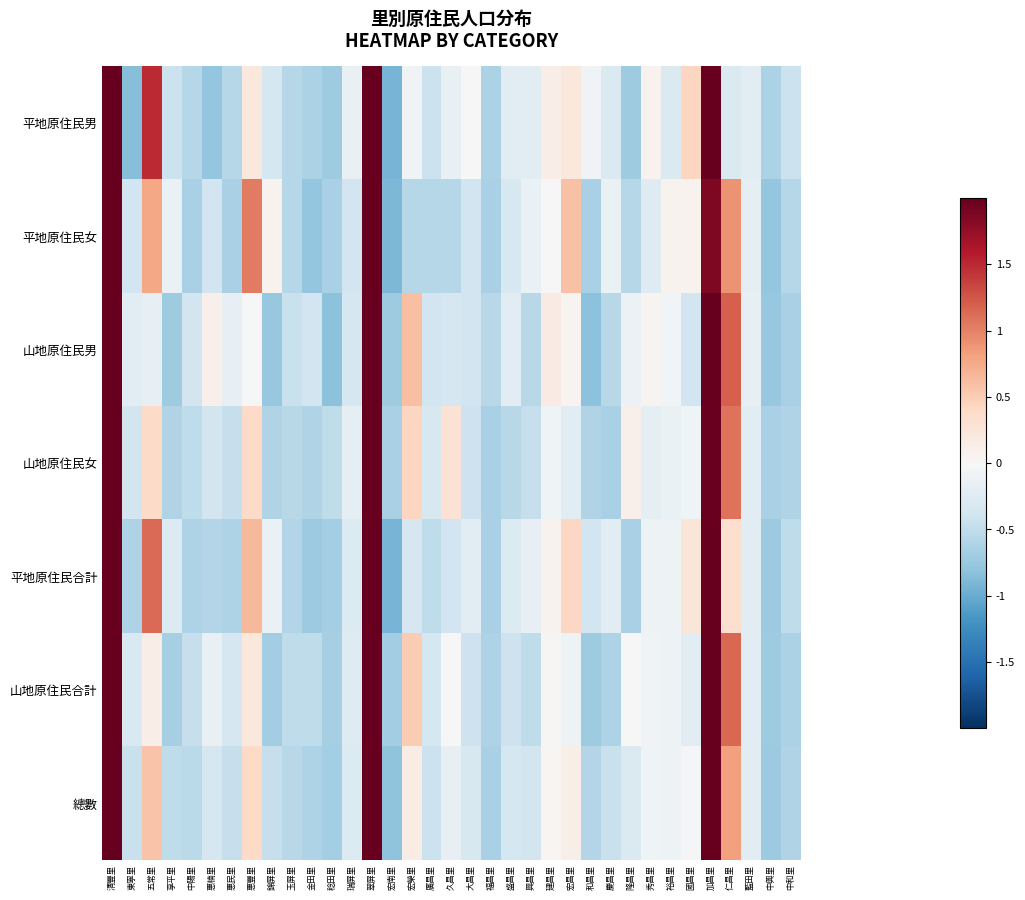

Reading right to left, what are all the values shown in this chart?

平地原住民男: 中和里=-0.4	中興里=-0.6	藍田里=-0.2	仁昌里=-0.3	加昌里=2.4	國昌里=0.4	裕昌里=-0.3	秀昌里=0.1	隆昌里=-0.7	慶昌里=-0.3	和昌里=-0.1	宏昌里=0.2	建昌里=0.1	興昌里=-0.2	盛昌里=-0.2	福昌里=-0.6	大昌里=-0.0	久昌里=-0.1	廣昌里=-0.4	宏榮里=-0.1	宏南里=-0.9	翠屏里=3.8	瑞屏里=-0.1	稔田里=-0.7	金田里=-0.6	玉屏里=-0.6	錦屏里=-0.4	惠豐里=0.2	惠民里=-0.6	惠楠里=-0.8	中陽里=-0.6	享平里=-0.4	五常里=1.5	東寧里=-0.9	清豐里=2.5
平地原住民女: 中和里=-0.6	中興里=-0.8	藍田里=-0.2	仁昌里=0.9	加昌里=1.9	國昌里=0.1	裕昌里=0.1	秀昌里=-0.3	隆昌里=-0.6	慶昌里=-0.1	和昌里=-0.6	宏昌里=0.6	建昌里=0.0	興昌里=-0.1	盛昌里=-0.3	福昌里=-0.6	大昌里=-0.4	久昌里=-0.6	廣昌里=-0.6	宏榮里=-0.6	宏南里=-0.9	翠屏里=3.9	瑞屏里=-0.4	稔田里=-0.6	金田里=-0.8	玉屏里=-0.6	錦屏里=0.1	惠豐里=1.0	惠民里=-0.6	惠楠里=-0.4	中陽里=-0.6	享平里=-0.1	五常里=0.8	東寧里=-0.4	清豐里=2.5
山地原住民男: 中和里=-0.7	中興里=-0.8	藍田里=-0.2	仁昌里=1.2	加昌里=2.9	國昌里=-0.4	裕昌里=-0.1	秀昌里=0.1	隆昌里=-0.1	慶昌里=-0.5	和昌里=-0.8	宏昌里=0.1	建昌里=0.2	興昌里=-0.5	盛昌里=-0.2	福昌里=-0.5	大昌里=-0.4	久昌里=-0.3	廣昌里=-0.4	宏榮里=0.6	宏南里=-0.7	翠屏里=3.6	瑞屏里=-0.3	稔田里=-0.8	金田里=-0.4	玉屏里=-0.4	錦屏里=-0.8	惠豐里=-0.0	惠民里=-0.2	惠楠里=0.1	中陽里=-0.4	享平里=-0.7	五常里=-0.2	東寧里=-0.2	清豐里=2.3
山地原住民女: 中和里=-0.6	中興里=-0.7	藍田里=-0.2	仁昌里=1.1	加昌里=2.0	國昌里=-0.1	裕昌里=-0.1	秀昌里=-0.2	隆昌里=0.1	慶昌里=-0.7	和昌里=-0.6	宏昌里=-0.2	建昌里=-0.1	興昌里=-0.5	盛昌里=-0.6	福昌里=-0.7	大昌里=-0.4	久昌里=0.3	廣昌里=-0.3	宏榮里=0.4	宏南里=-0.7	翠屏里=3.9	瑞屏里=-0.2	稔田里=-0.5	金田里=-0.6	玉屏里=-0.6	錦屏里=-0.6	惠豐里=0.4	惠民里=-0.5	惠楠里=-0.4	中陽里=-0.5	享平里=-0.6	五常里=0.4	東寧里=-0.4	清豐里=2.9
平地原住民合計: 中和里=-0.5	中興里=-0.7	藍田里=-0.2	仁昌里=0.3	加昌里=2.2	國昌里=0.2	裕昌里=-0.1	秀昌里=-0.1	隆昌里=-0.7	慶昌里=-0.2	和昌里=-0.4	宏昌里=0.4	建昌里=0.1	興昌里=-0.2	盛昌里=-0.3	福昌里=-0.7	大昌里=-0.2	久昌里=-0.4	廣昌里=-0.5	宏榮里=-0.3	宏南里=-0.9	翠屏里=3.9	瑞屏里=-0.3	稔田里=-0.7	金田里=-0.7	玉屏里=-0.6	錦屏里=-0.1	惠豐里=0.7	惠民里=-0.6	惠楠里=-0.6	中陽里=-0.6	享平里=-0.3	五常里=1.1	東寧里=-0.6	清豐里=2.5
山地原住民合計: 中和里=-0.6	中興里=-0.7	藍田里=-0.2	仁昌里=1.1	加昌里=2.4	國昌里=-0.2	裕昌里=-0.1	秀昌里=-0.1	隆昌里=0.0	慶昌里=-0.6	和昌里=-0.7	宏昌里=-0.1	建昌里=0.0	興昌里=-0.5	盛昌里=-0.4	福昌里=-0.6	大昌里=-0.4	久昌里=0.0	廣昌里=-0.4	宏榮里=0.5	宏南里=-0.7	翠屏里=3.8	瑞屏里=-0.3	稔田里=-0.7	金田里=-0.5	玉屏里=-0.5	錦屏里=-0.7	惠豐里=0.2	惠民里=-0.3	惠楠里=-0.2	中陽里=-0.5	享平里=-0.7	五常里=0.1	東寧里=-0.3	清豐里=2.7
總數: 中和里=-0.6	中興里=-0.7	藍田里=-0.2	仁昌里=0.8	加昌里=2.4	國昌里=-0.0	裕昌里=-0.1	秀昌里=-0.1	隆昌里=-0.3	慶昌里=-0.4	和昌里=-0.6	宏昌里=0.1	建昌里=0.0	興昌里=-0.4	盛昌里=-0.4	福昌里=-0.6	大昌里=-0.3	久昌里=-0.2	廣昌里=-0.4	宏榮里=0.1	宏南里=-0.8	翠屏里=3.9	瑞屏里=-0.3	稔田里=-0.7	金田里=-0.6	玉屏里=-0.6	錦屏里=-0.5	惠豐里=0.4	惠民里=-0.5	惠楠里=-0.3	中陽里=-0.5	享平里=-0.5	五常里=0.6	東寧里=-0.4	清豐里=2.7